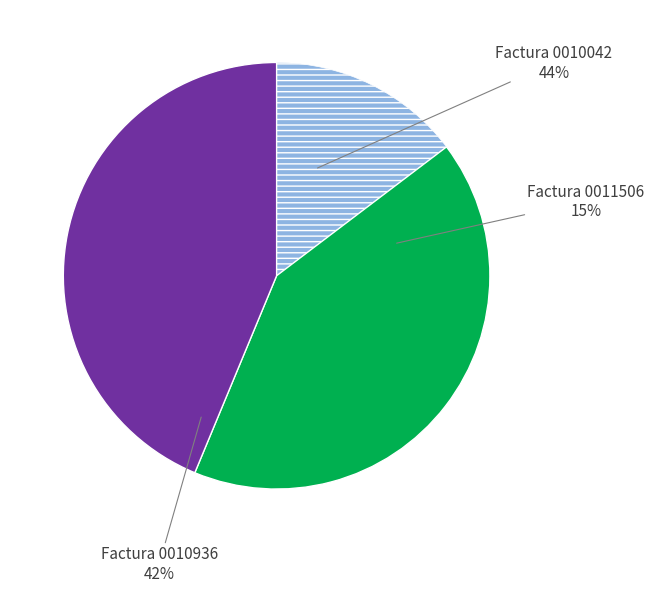

What is the change in value from 001-001-0011506 to 001-001-0010936?

+126850000